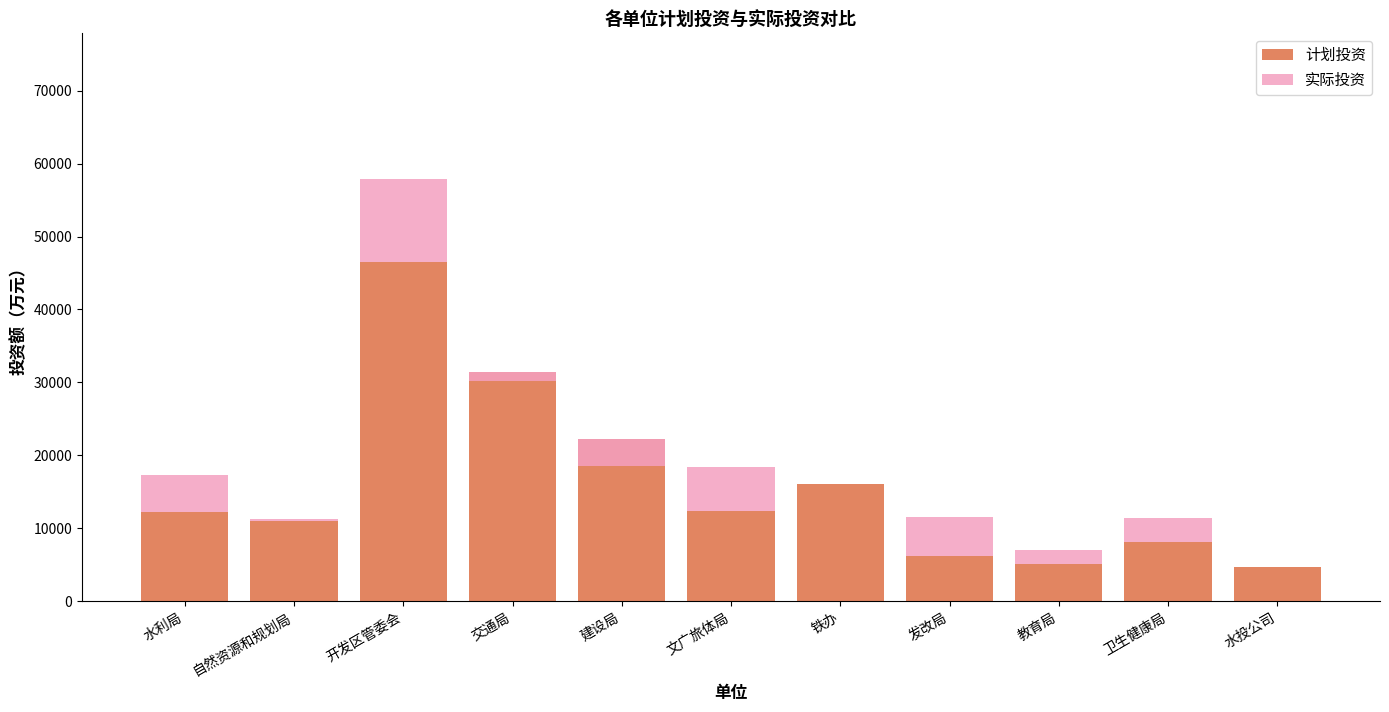

Which category has the highest value across all series?

开发区管委会